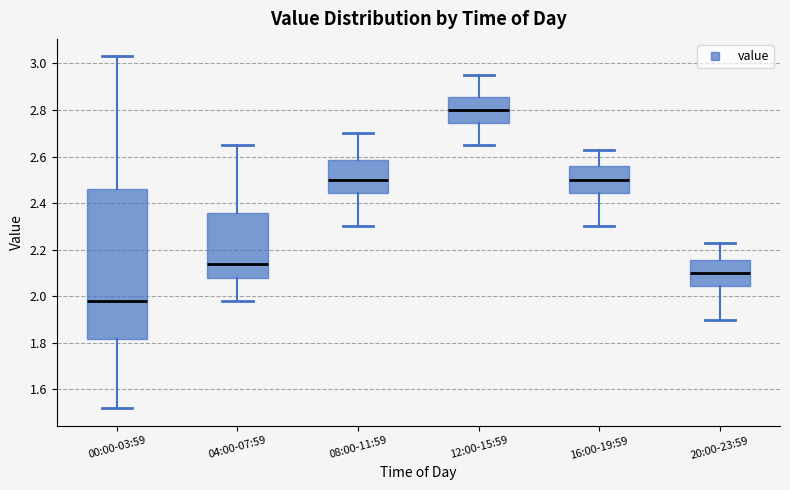

Reading left to right, transcribe this box plot: for each box, give where its median line is, the range the box spans, and where its two whiskers end, as read against the y-axis. The values are not printed on the chart, so give them approximately, as read against the axis.

00:00-03:59: median 1.98, box 1.82 to 2.46, whiskers 1.52 to 3.04
04:00-07:59: median 2.14, box 2.08 to 2.36, whiskers 1.98 to 2.66
08:00-11:59: median 2.50, box 2.44 to 2.58, whiskers 2.30 to 2.70
12:00-15:59: median 2.80, box 2.74 to 2.86, whiskers 2.66 to 2.96
16:00-19:59: median 2.50, box 2.44 to 2.56, whiskers 2.30 to 2.64
20:00-23:59: median 2.10, box 2.04 to 2.16, whiskers 1.90 to 2.24